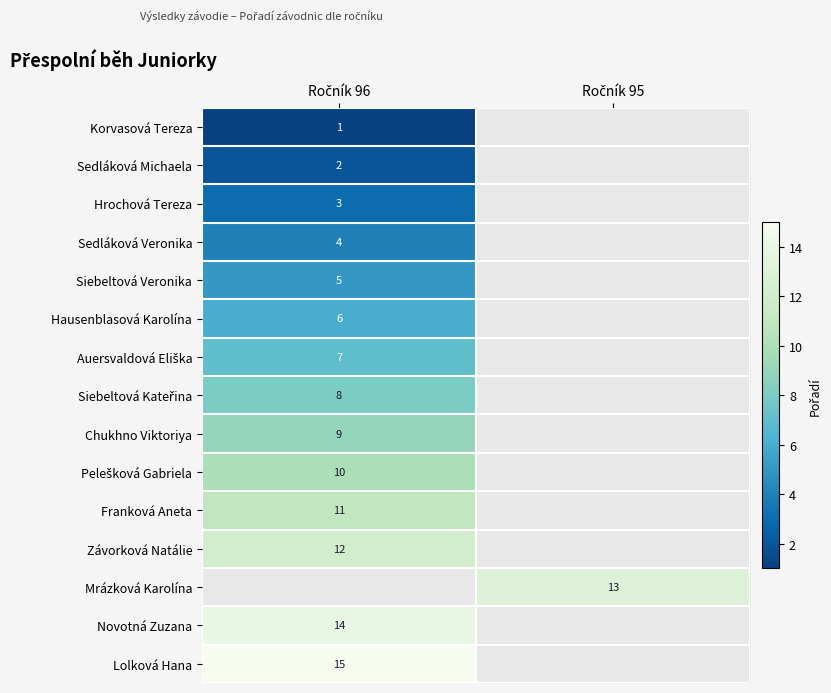

What is the total value across all series at Ročník 95?

13